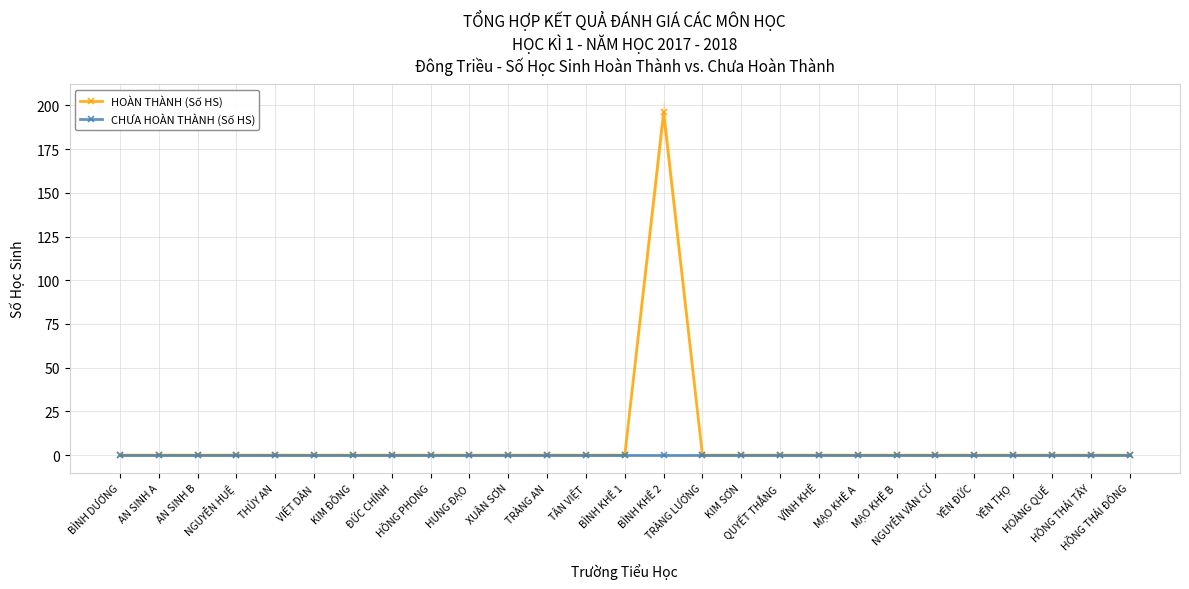

What is the greatest value displayed?

196